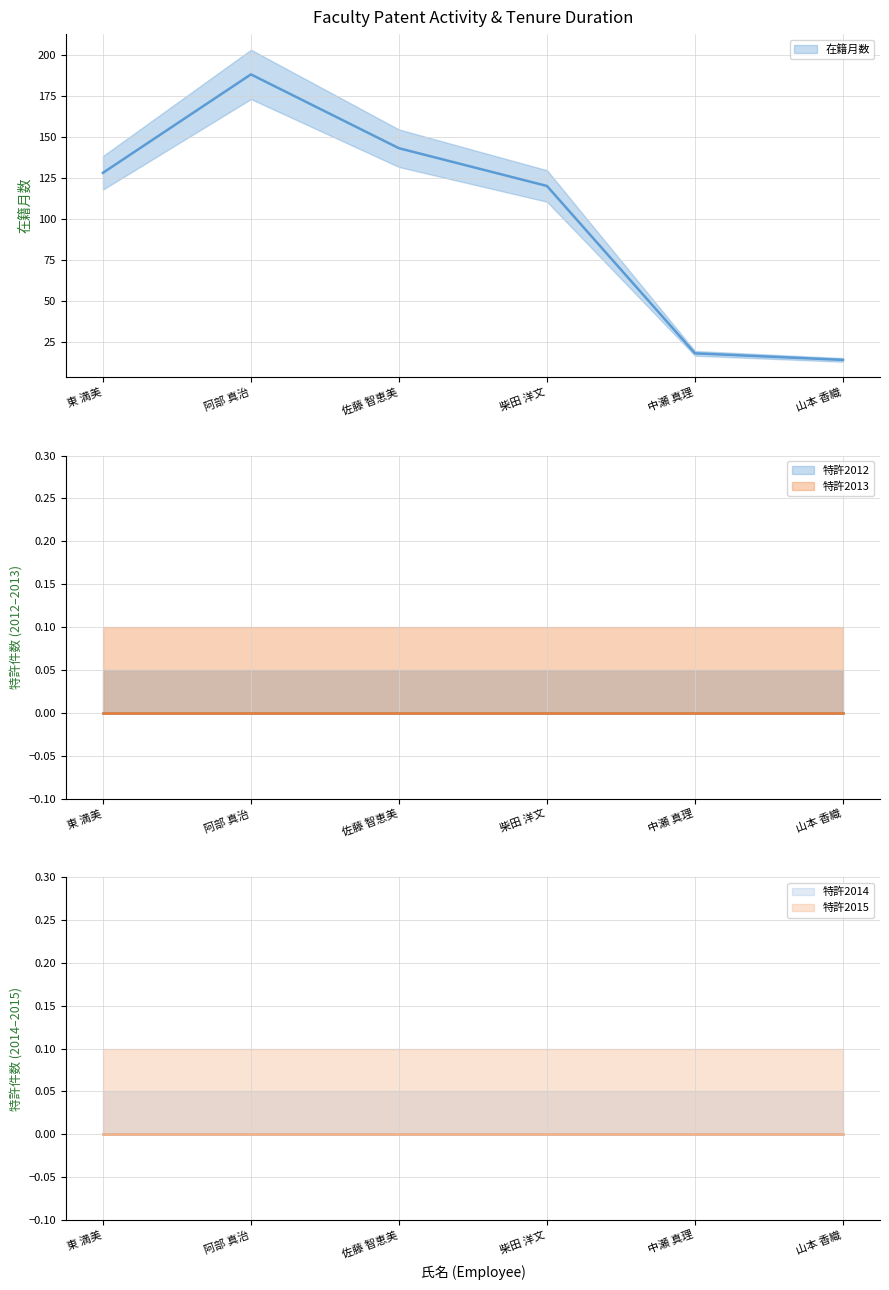

True or false: 特許2015 and 特許2014 cross at least once.

False